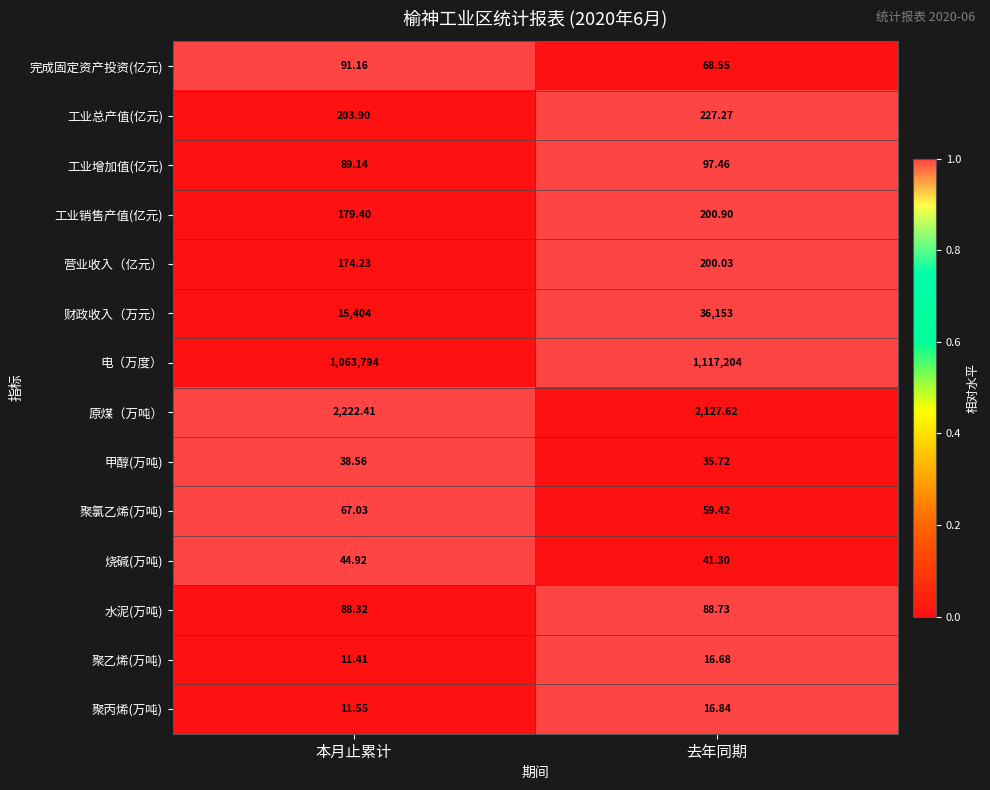

Count the number of categories in the chart.

2